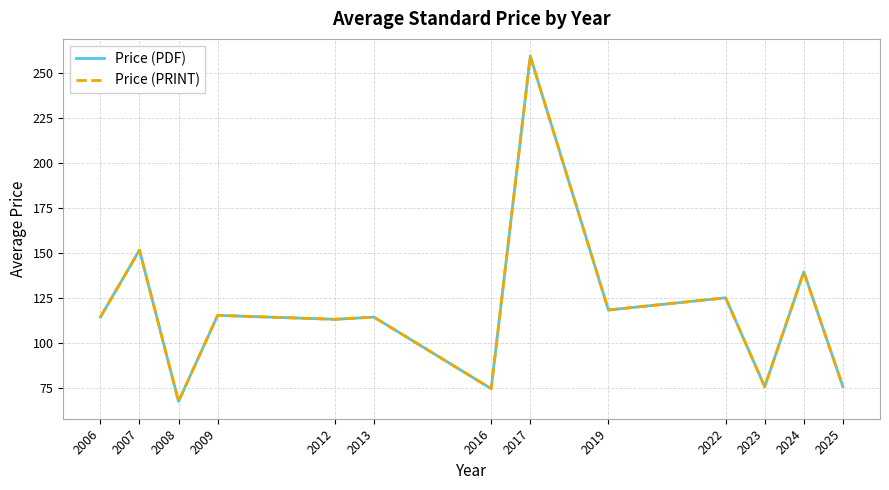

Does the chart have visible grid lines?

Yes